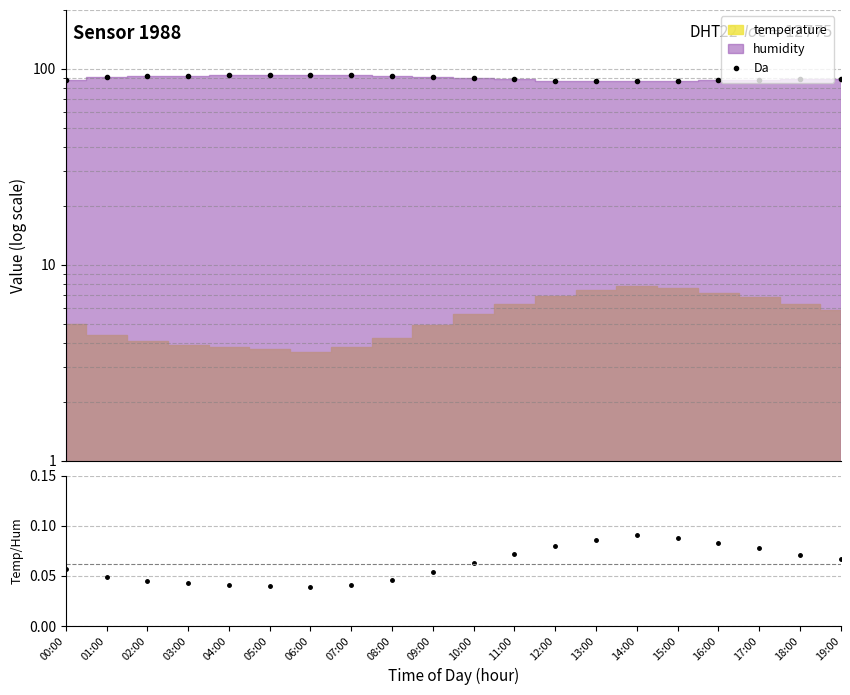

True or false: Temp/Hum and Da cross at least once.

False